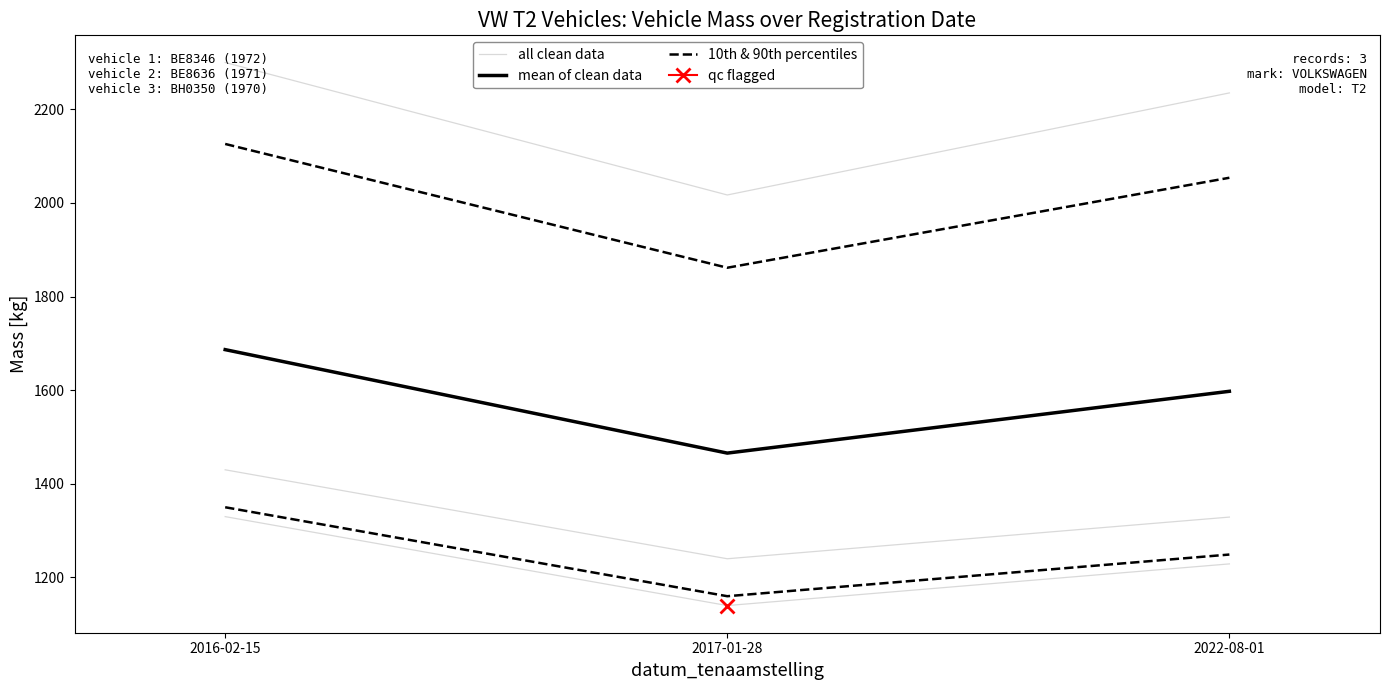

Reading left to right, what are all the values shown in this chart?

all clean data: 2016-02-15=1330.0	2017-01-28=1140.0	2022-08-01=1229.0
mean of clean data: 2016-02-15=1686.7	2017-01-28=1465.7	2022-08-01=1597.7
10th & 90th percentiles: 2016-02-15=1350.0	2017-01-28=1160.0	2022-08-01=1249.0